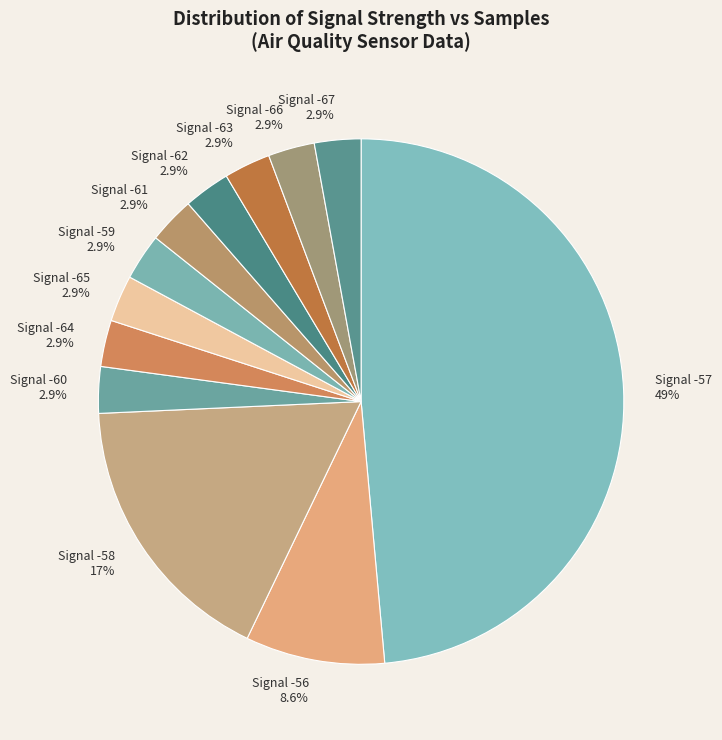

Which category has the biggest portion of the pie?

Signal -57